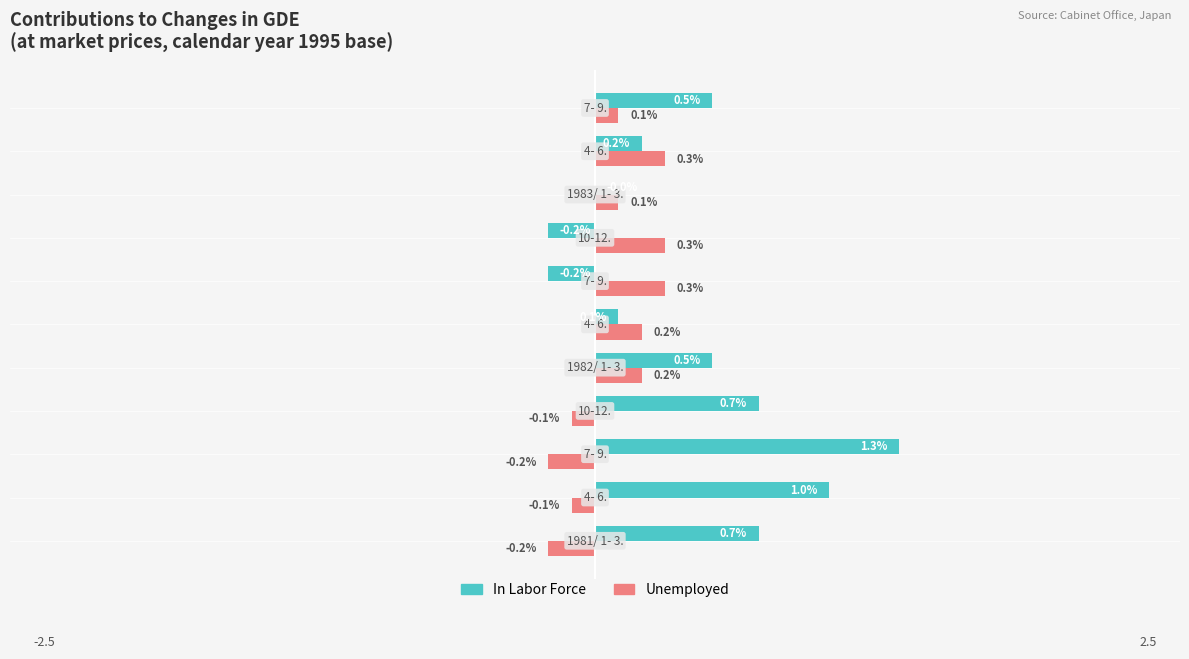

Which series has the largest total across all categories?

In Labor Force